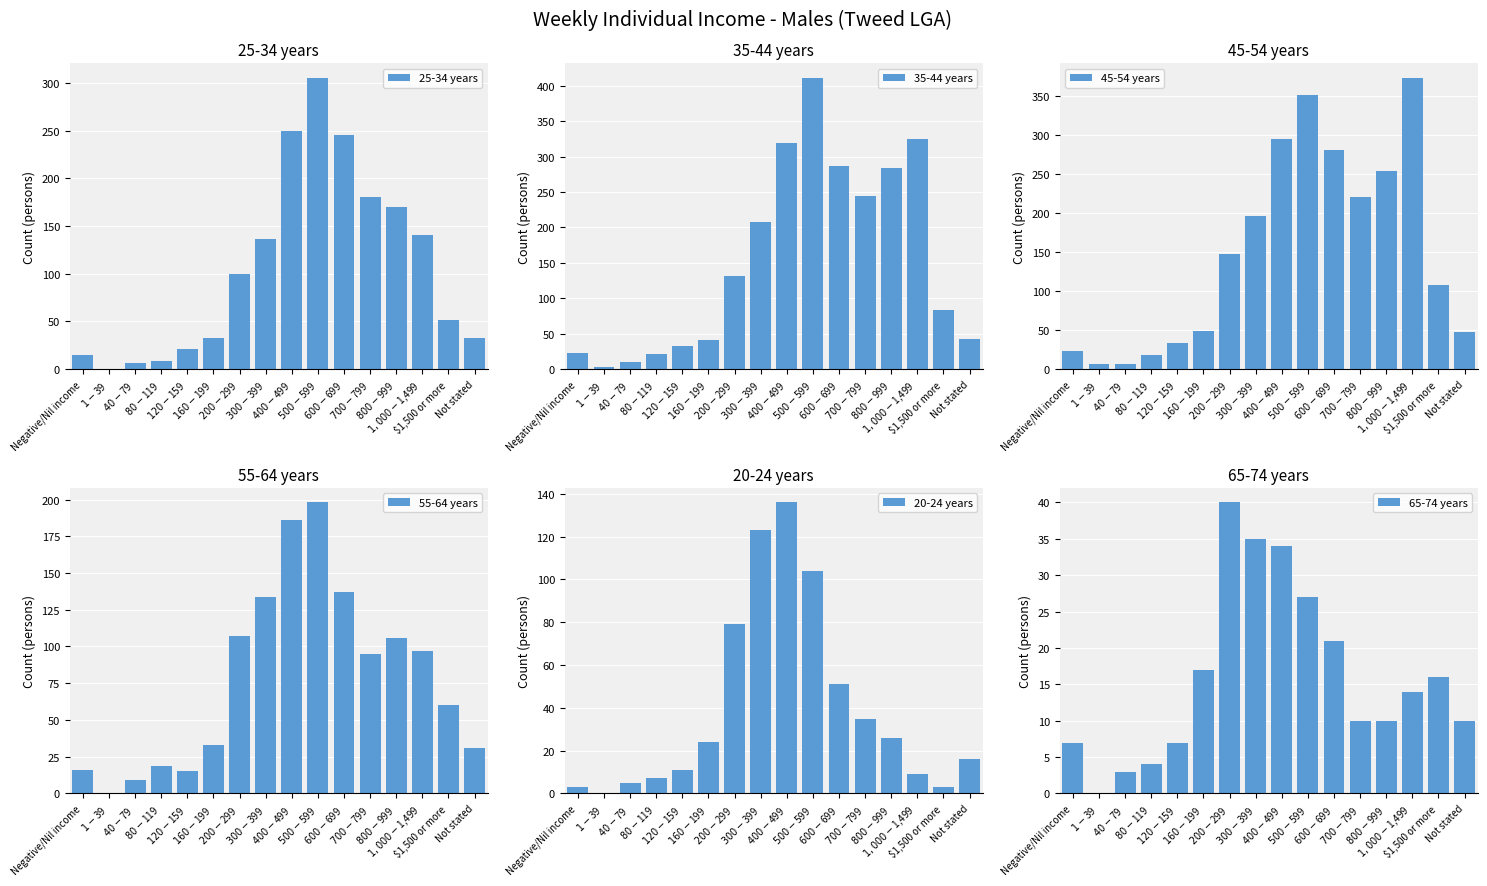

How many values in the 20-24 years series are below 24?

8